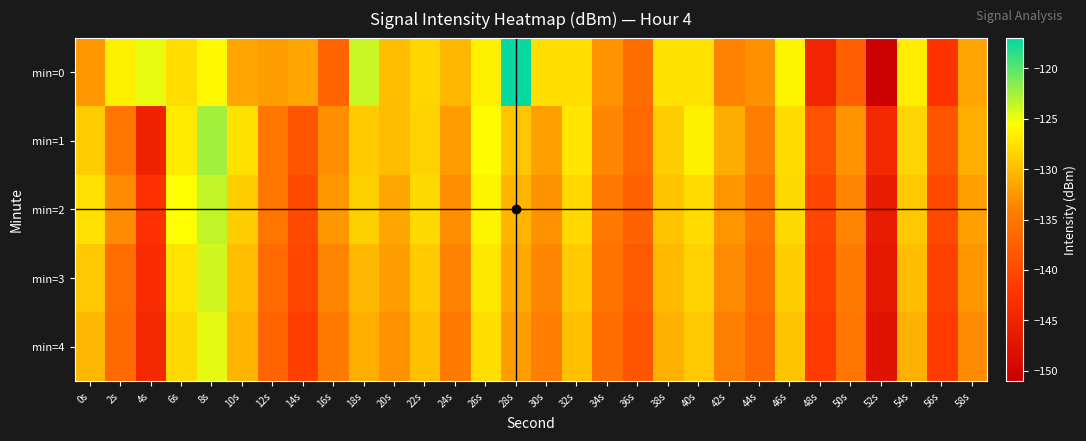

Rank the series at 26s from highest to lowest value.

min=1, min=2, min=0, min=3, min=4